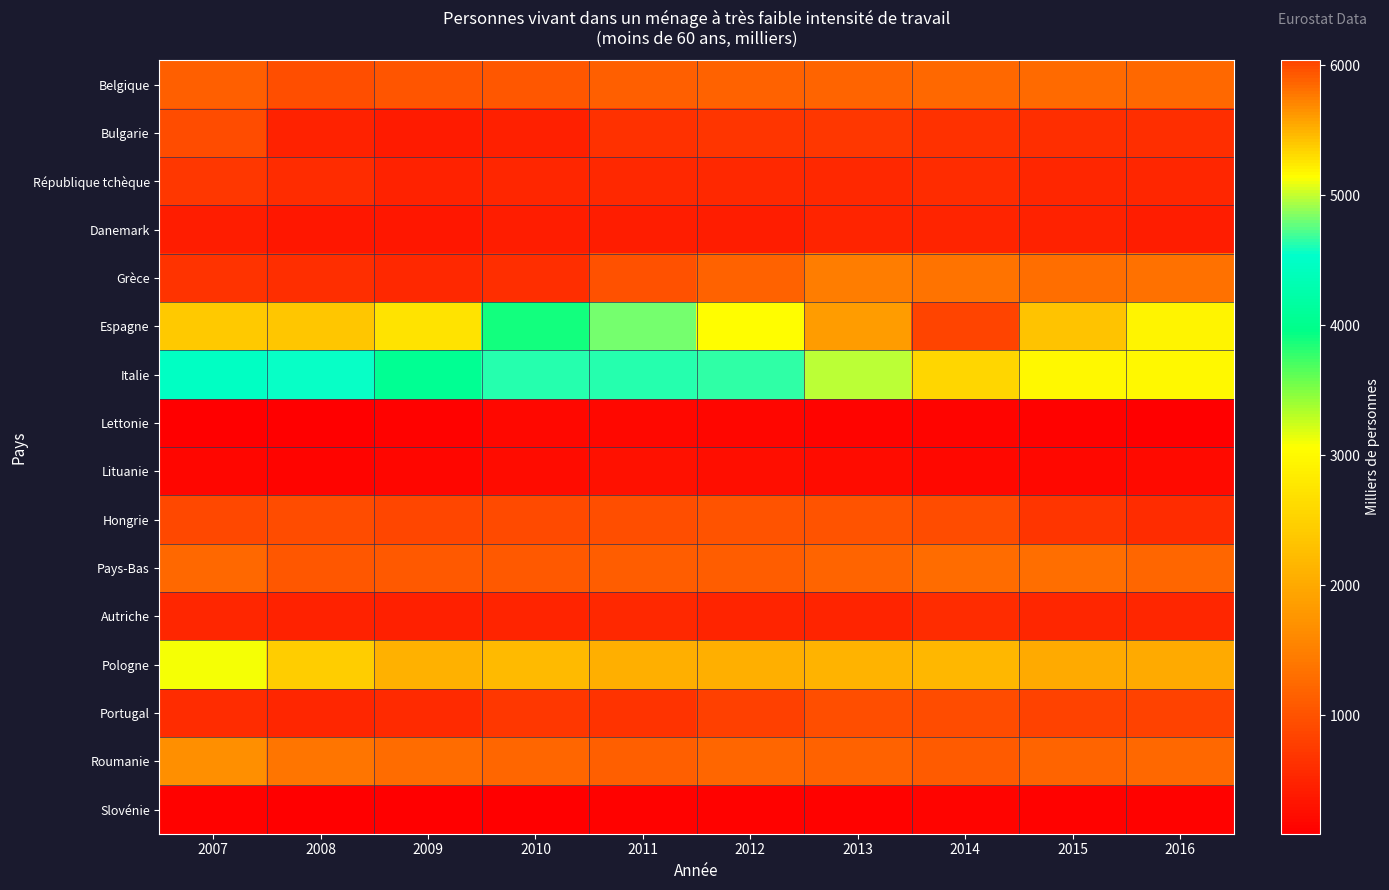

What is the total value across all series at 2011?

20283